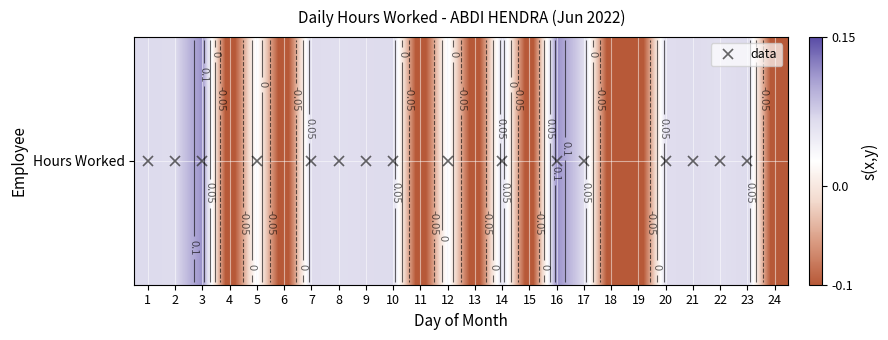

List the labels in order of value, smallest first.

4, 6, 11, 13, 15, 18, 19, 24, 5, 12, 22, 8, 20, 14, 9, 17, 7, 21, 2, 10, 1, 23, 3, 16